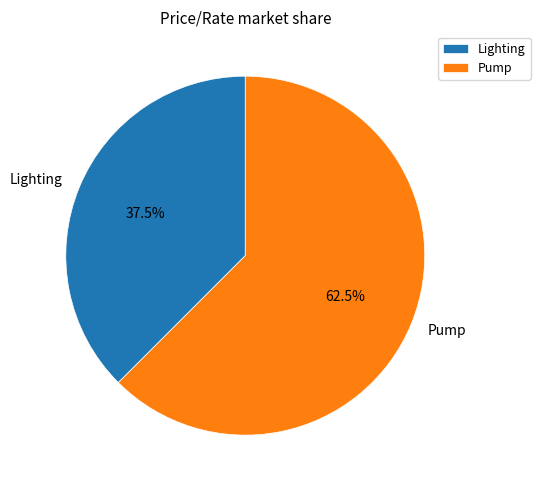

Which has a higher value, Lighting or Pump?

Pump